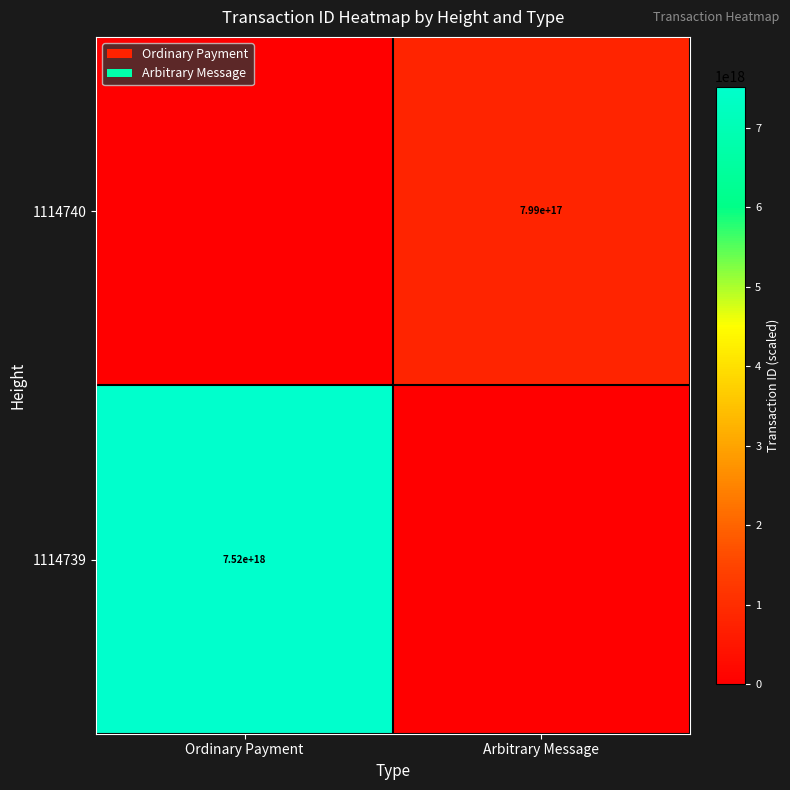

At which category is the sum across all series the highest?

Ordinary Payment